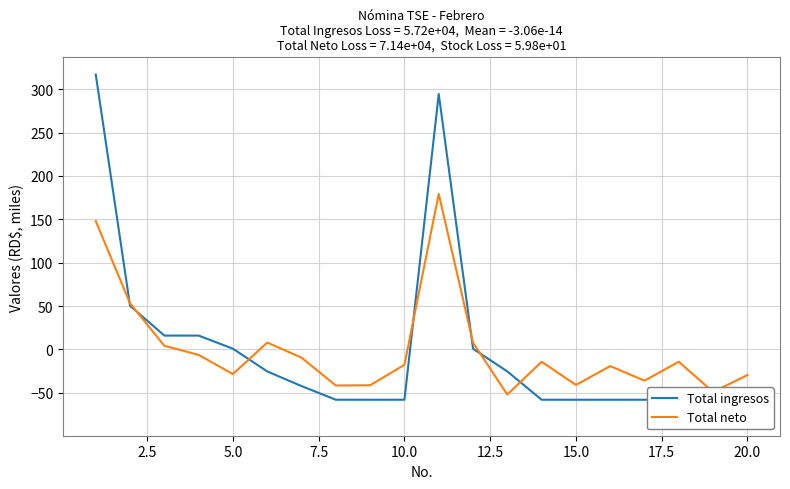

What is the total value across all series at 17?

-72.3